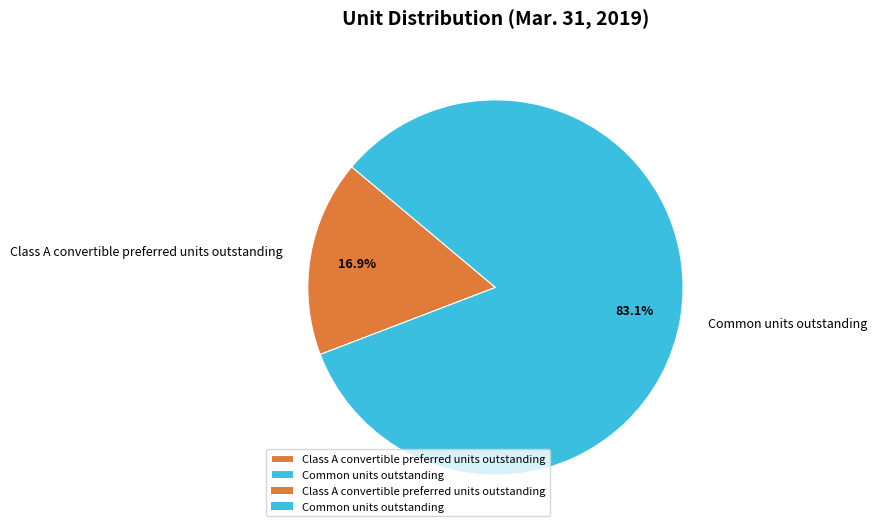

How many slices are in this pie chart?

2